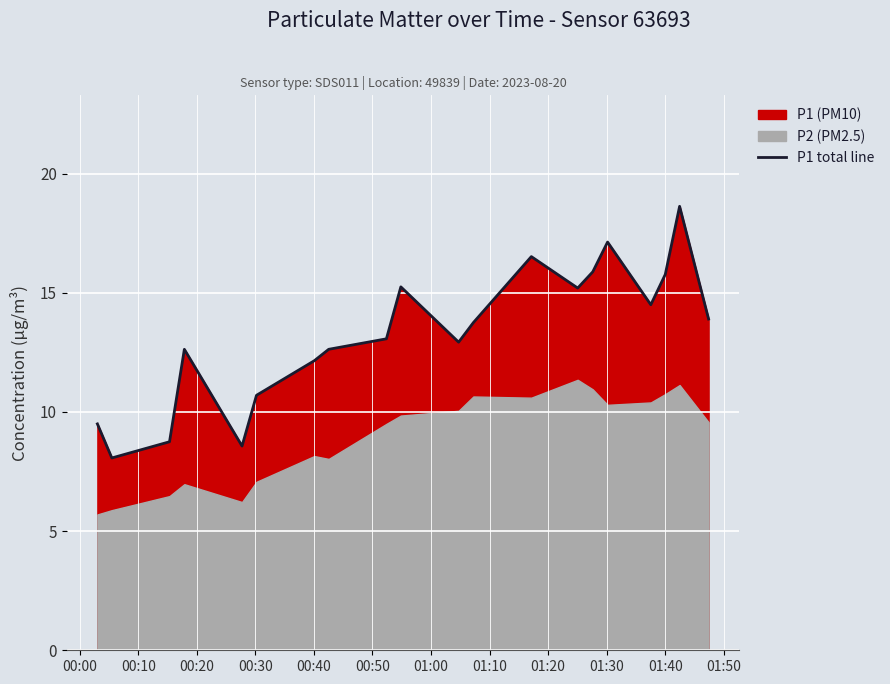

What is the lowest value of the P1 total line series?

8.1